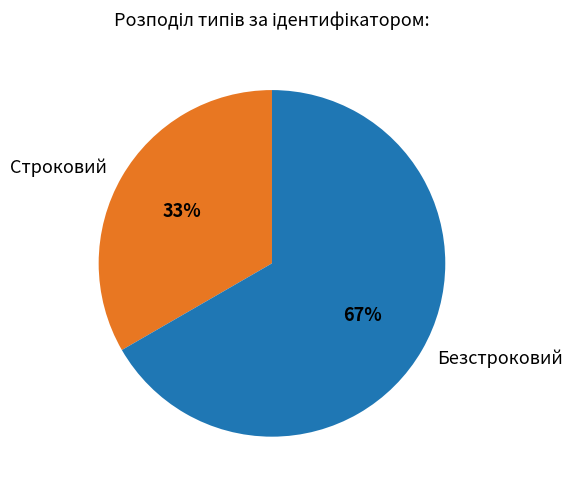

Rank the categories by value from lowest to highest.

Строковий, Безстроковий